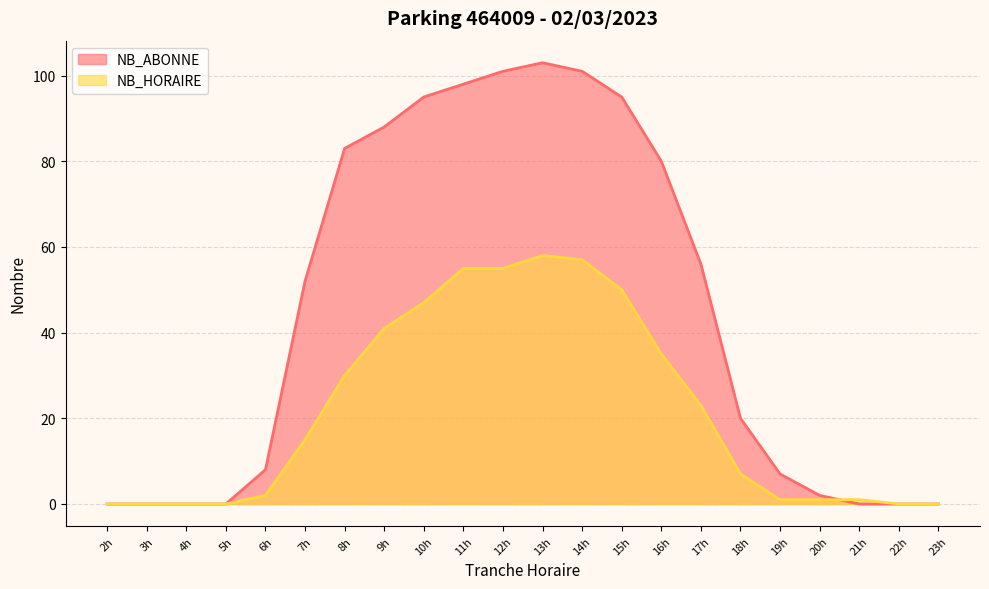

Rank the series by their maximum value, from highest to lowest.

NB_ABONNE, NB_HORAIRE